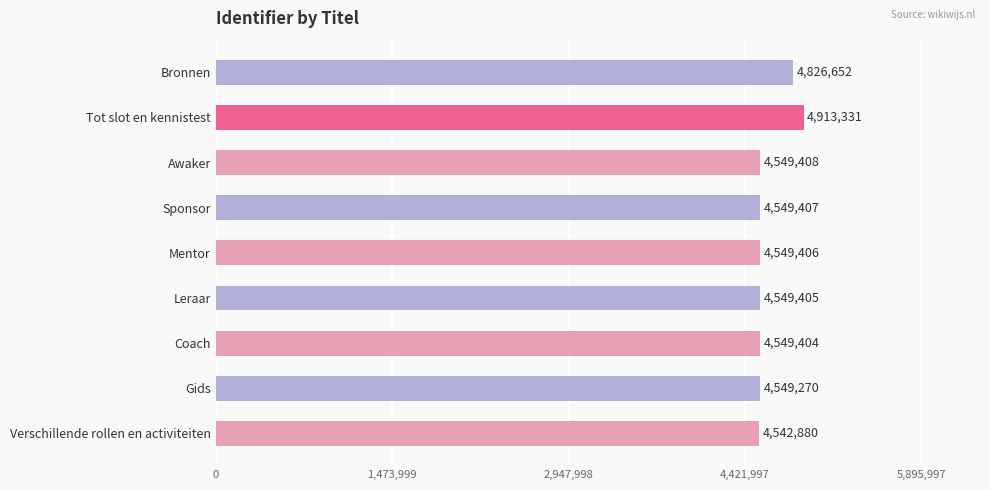

Reading top to bottom, list all the values displayed in this chart.

4826652	4913331	4549408	4549407	4549406	4549405	4549404	4549270	4542880